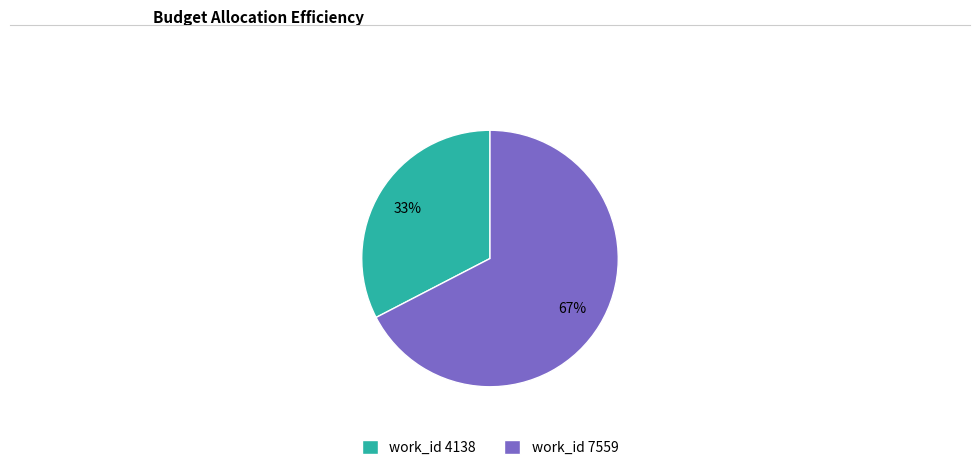

Which has a higher value, work_id 7559 or work_id 4138?

work_id 7559